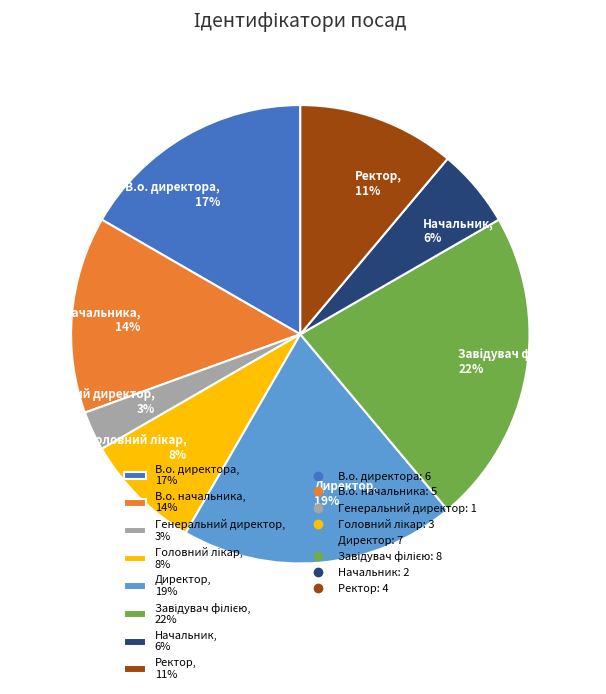

Between Генеральний директор, 3% and Ректор, 11%, which is larger?

Ректор, 11%